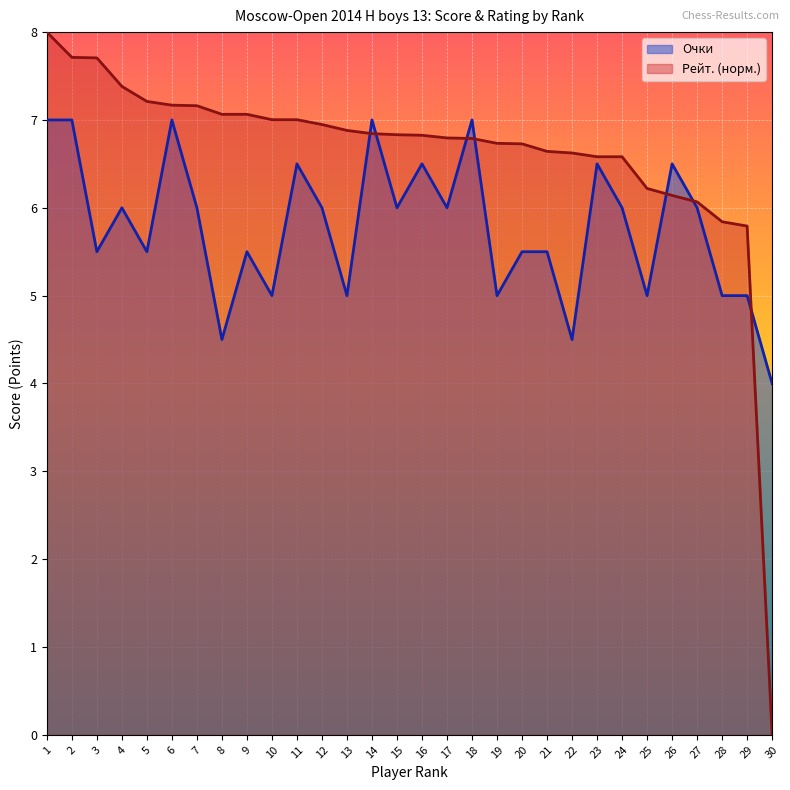

What value does the Очки series have at 18?

7.0